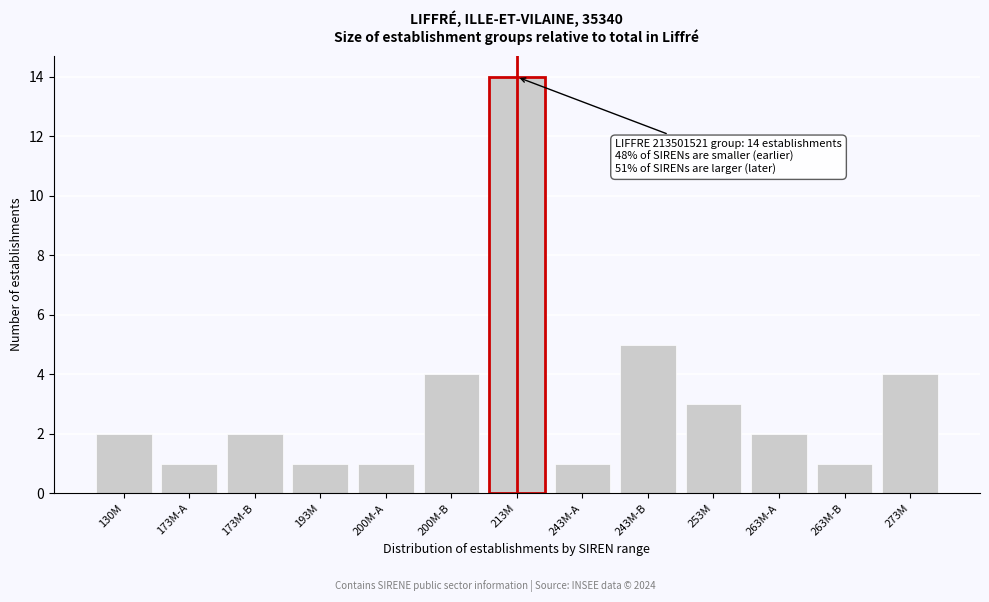

Reading left to right, transcribe all the data shown in this chart.

130M=2	173M-A=1	173M-B=2	193M=1	200M-A=1	200M-B=4	213M=14	243M-A=1	243M-B=5	253M=3	263M-A=2	263M-B=1	273M=4